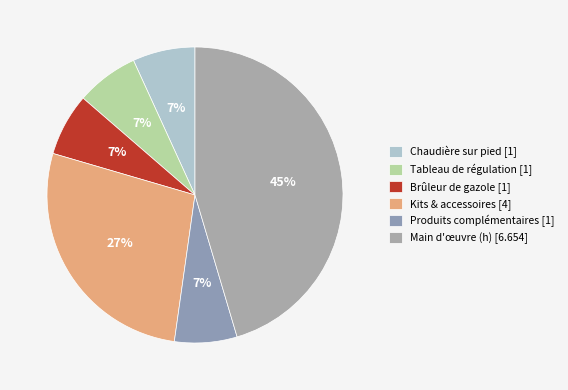

What is the smallest slice in the pie chart?

Chaudière sur pied